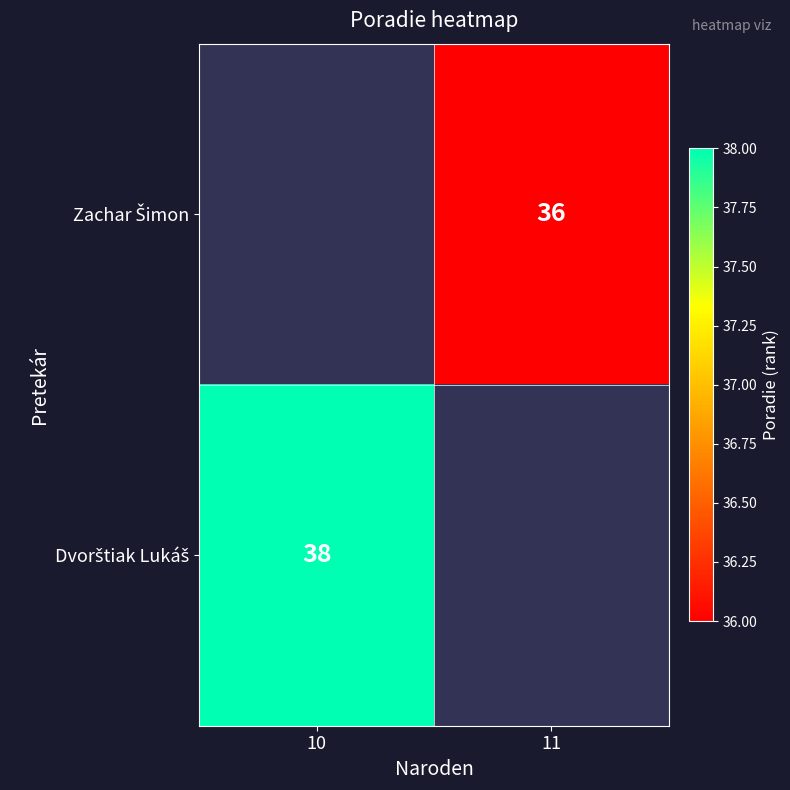

Rank the series by their maximum value, from lowest to highest.

Zachar Šimon, Dvorštiak Lukáš